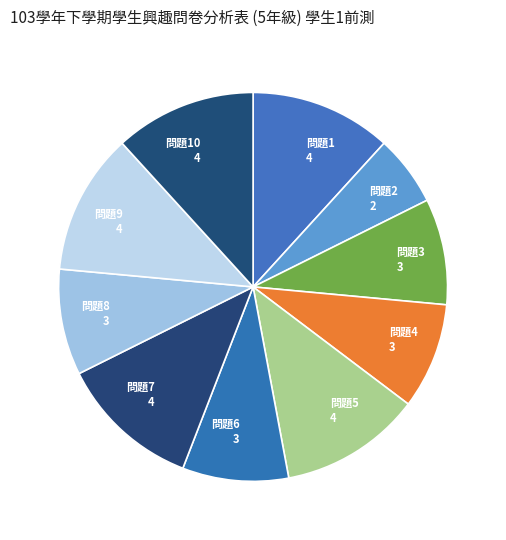

Which category has the smallest portion of the pie?

問題2